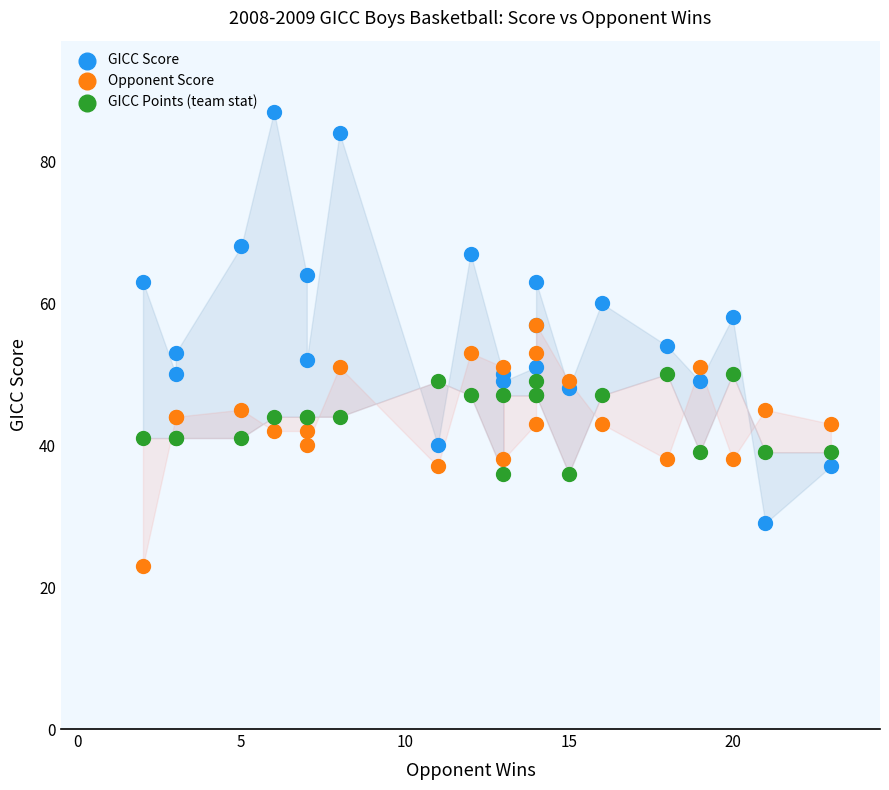

Across all series, what Y value is closest to 55?

54